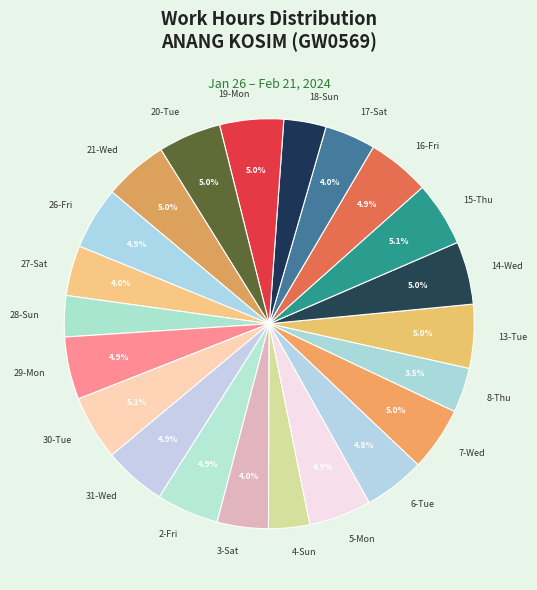

To the nearest percent, what is the difference between the largest and smallest slice percentages?

2%